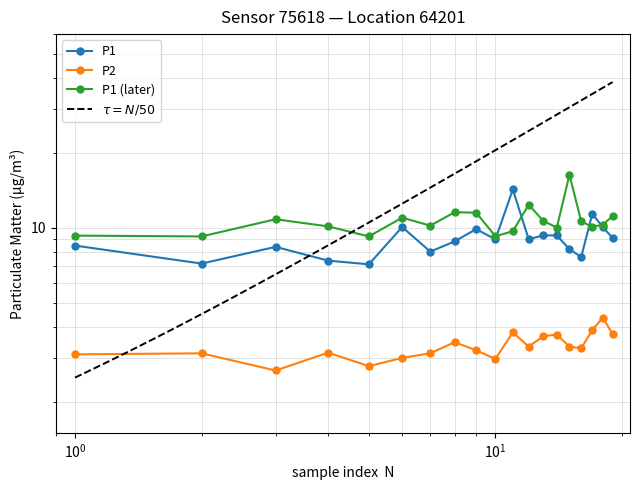

Count the number of categories in the chart.

19